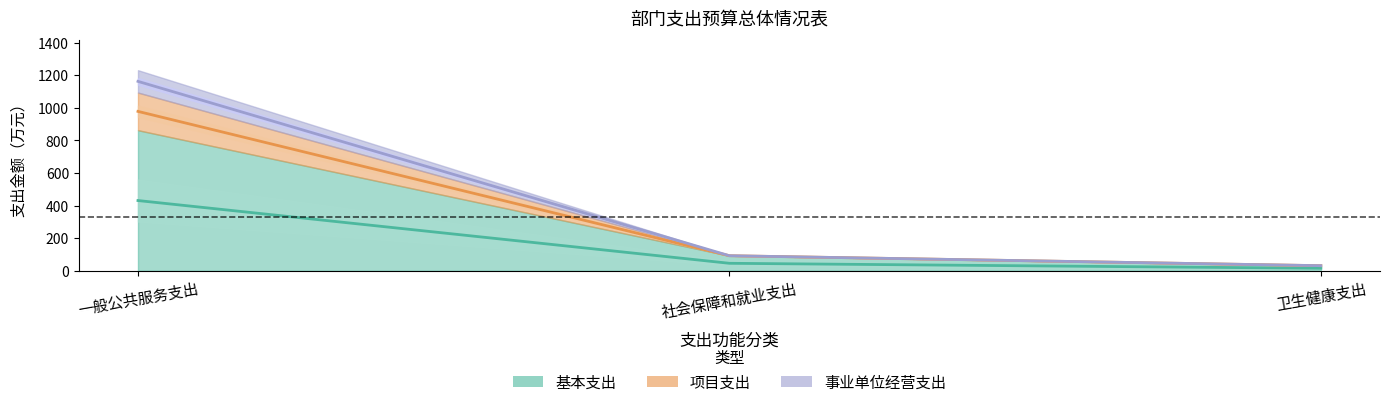

How many data points in 项目支出 are less than 92?

1